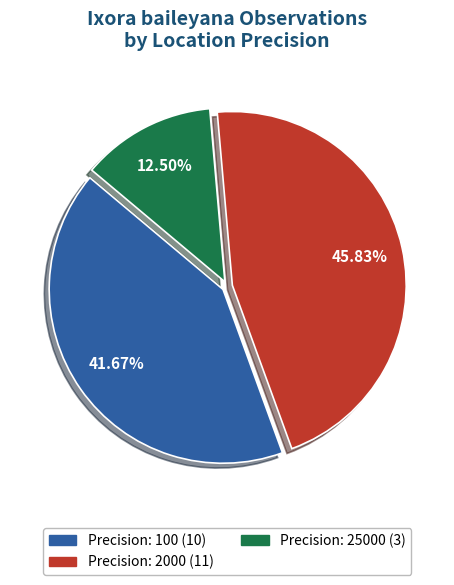

Is there any slice that represents more than half of the pie?

No